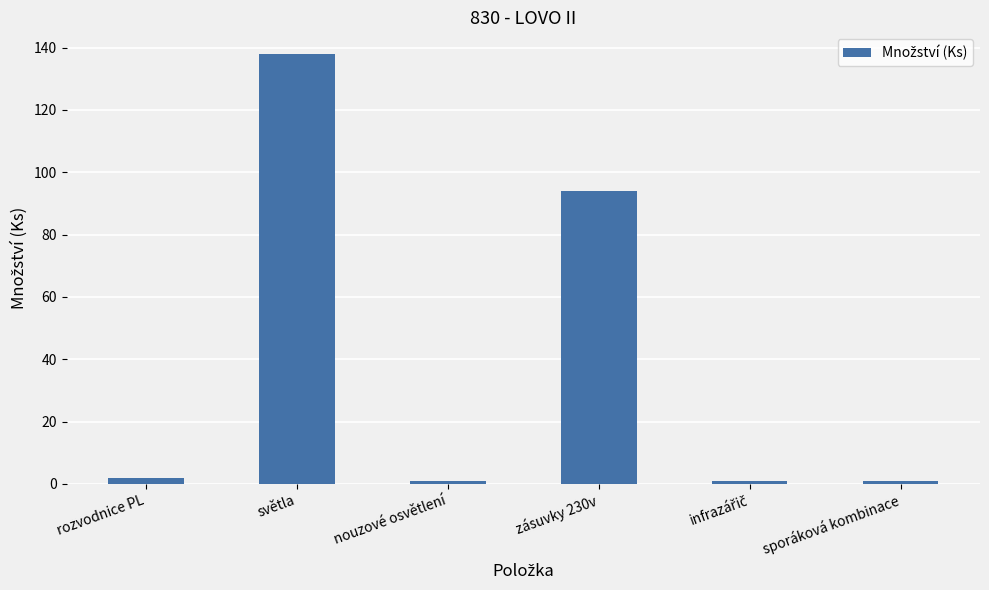

What is the difference between the second highest and minimum values?

93